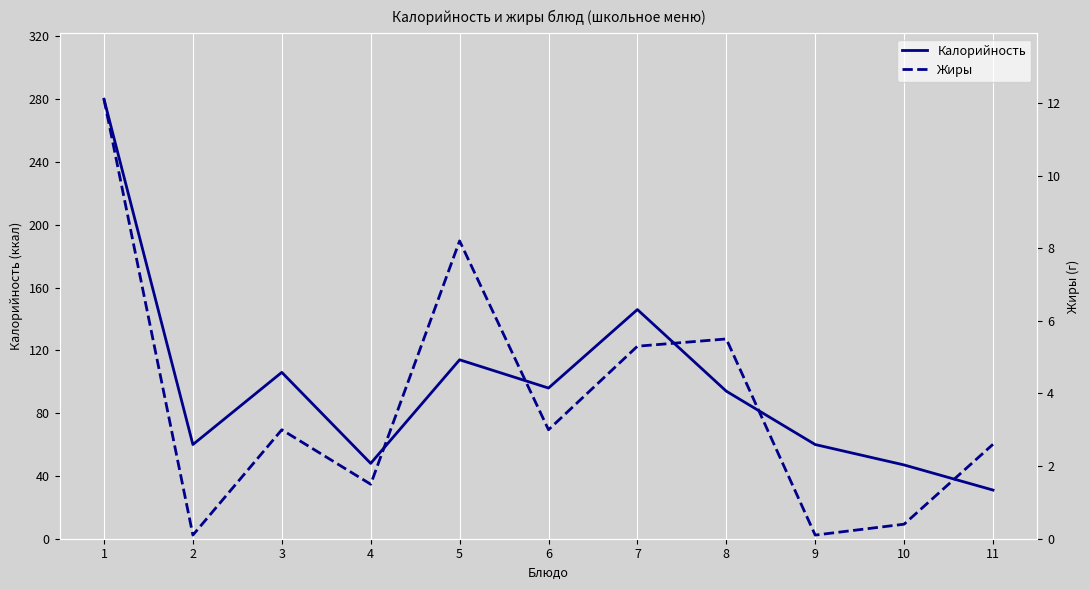

Rank the series by their average value, from highest to lowest.

Калорийность, Жиры